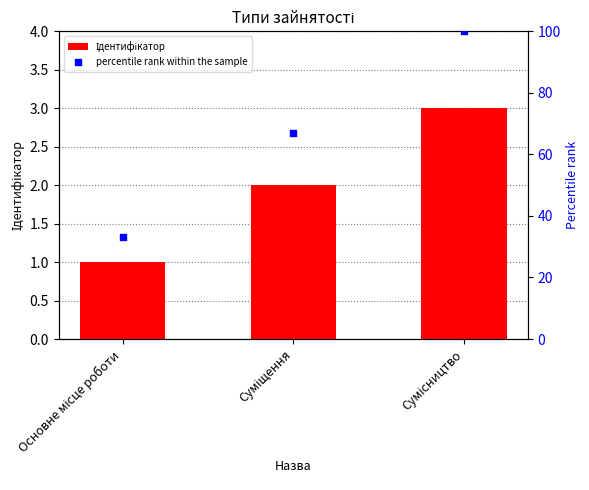

What is the total value across all series at Суміщення?

69